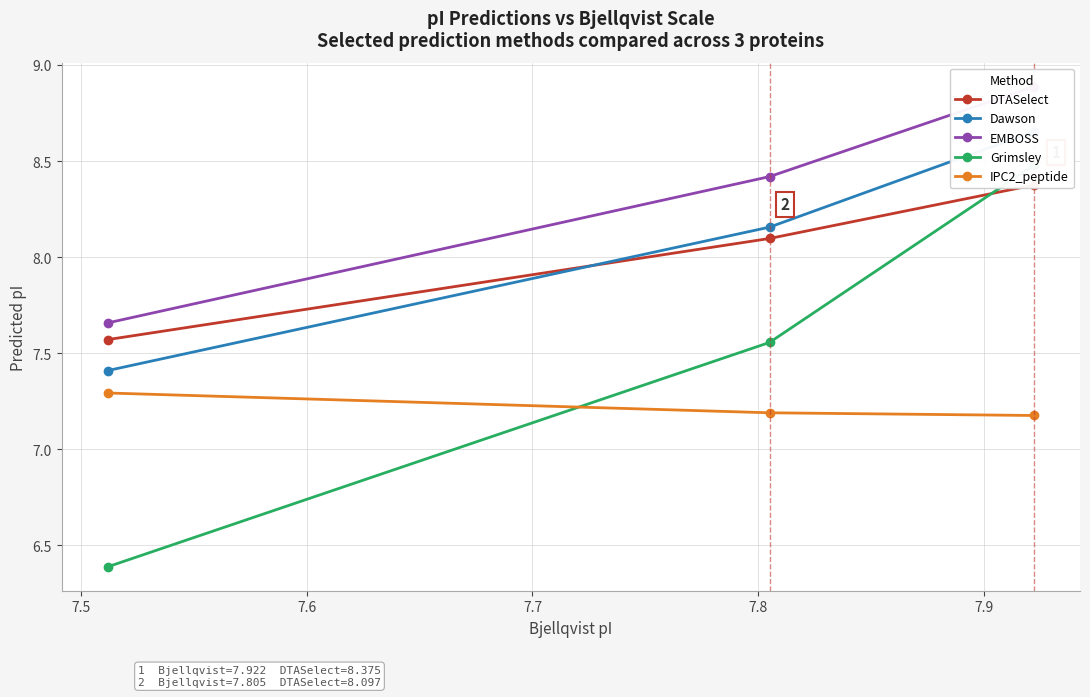

What is the value of the IPC2_peptide point at the 2nd from the left?

7.2